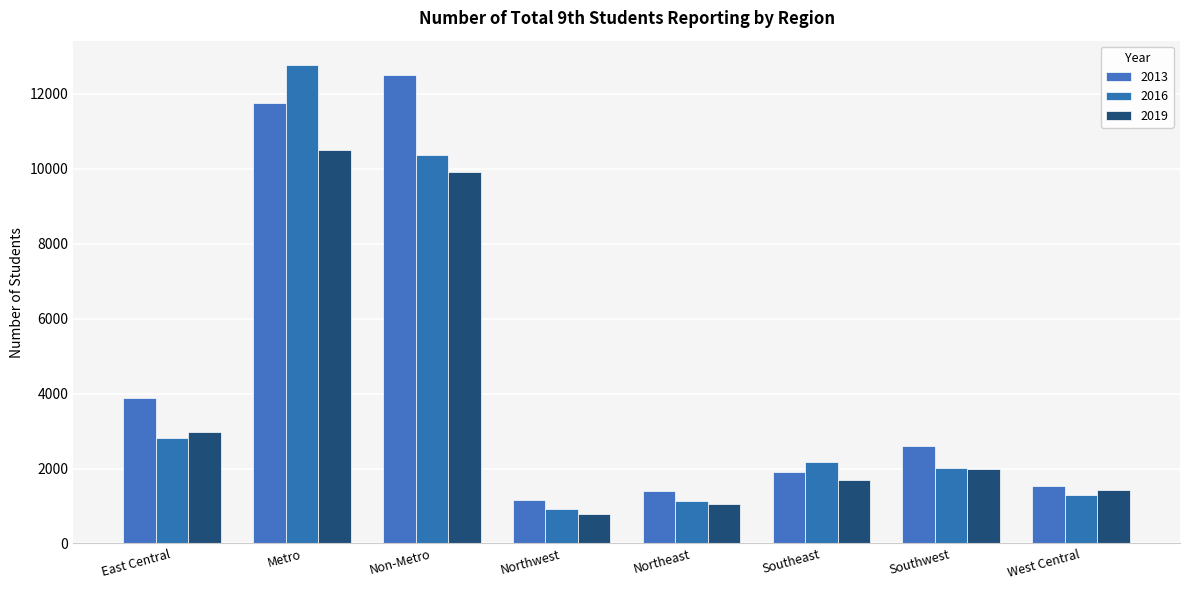

What is the total value across all series at Southwest?

6608